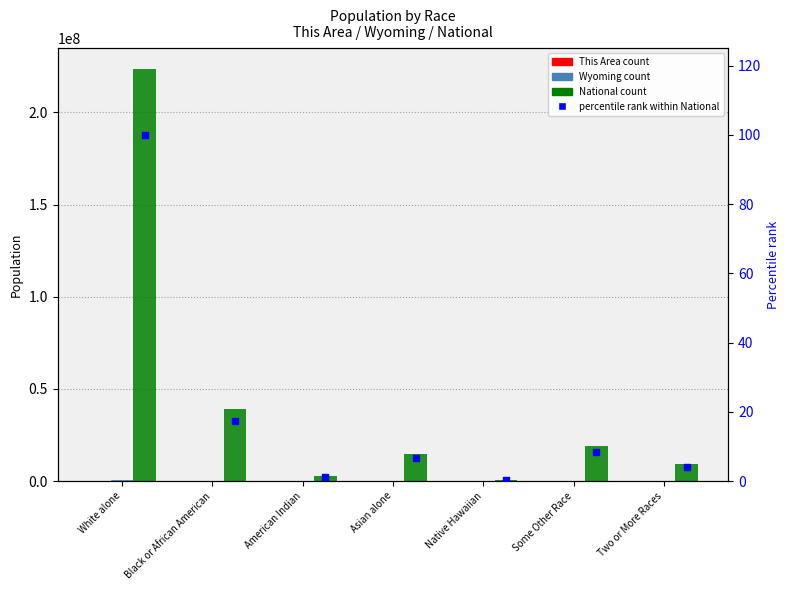

At which category is the sum across all series the highest?

White alone